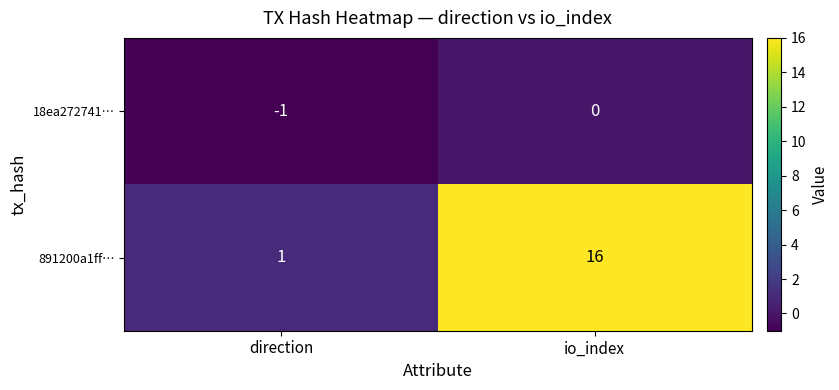

What is the sum of all 891200a1ff… values?

17